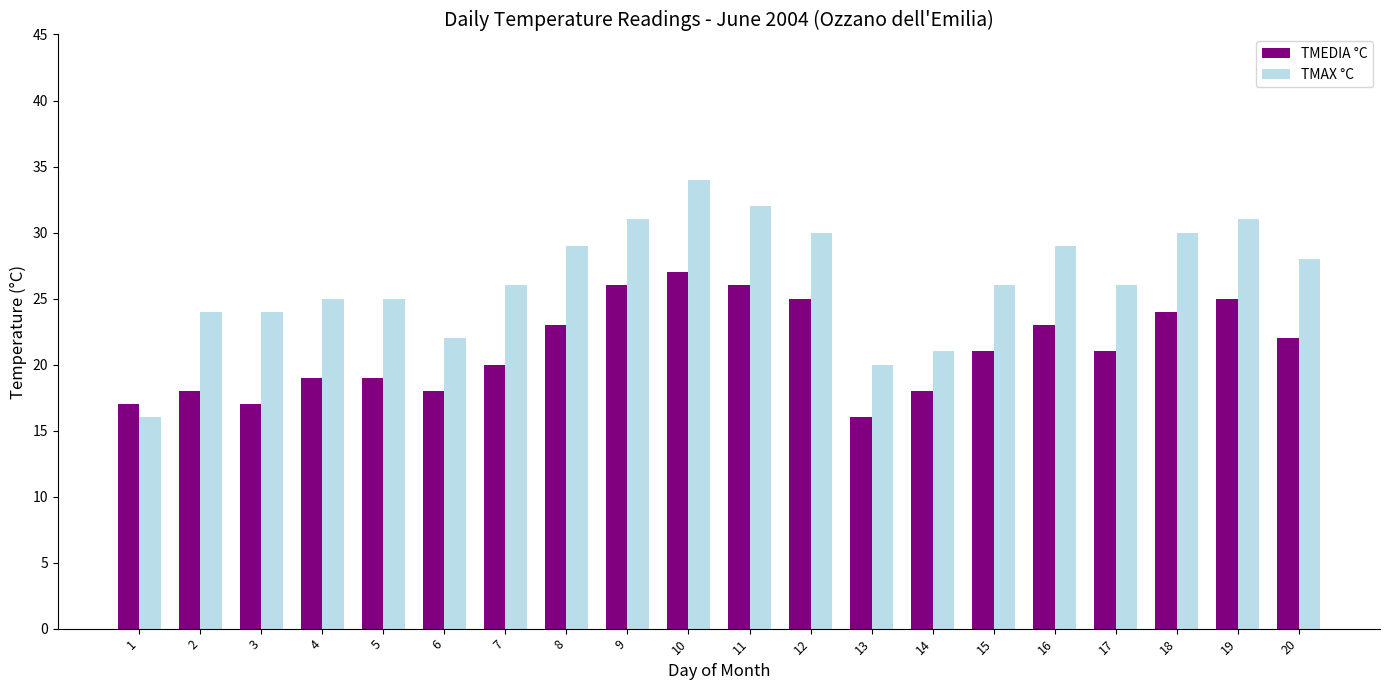

What is the approximate value of TMEDIA °C at 8, to the nearest 5?

25